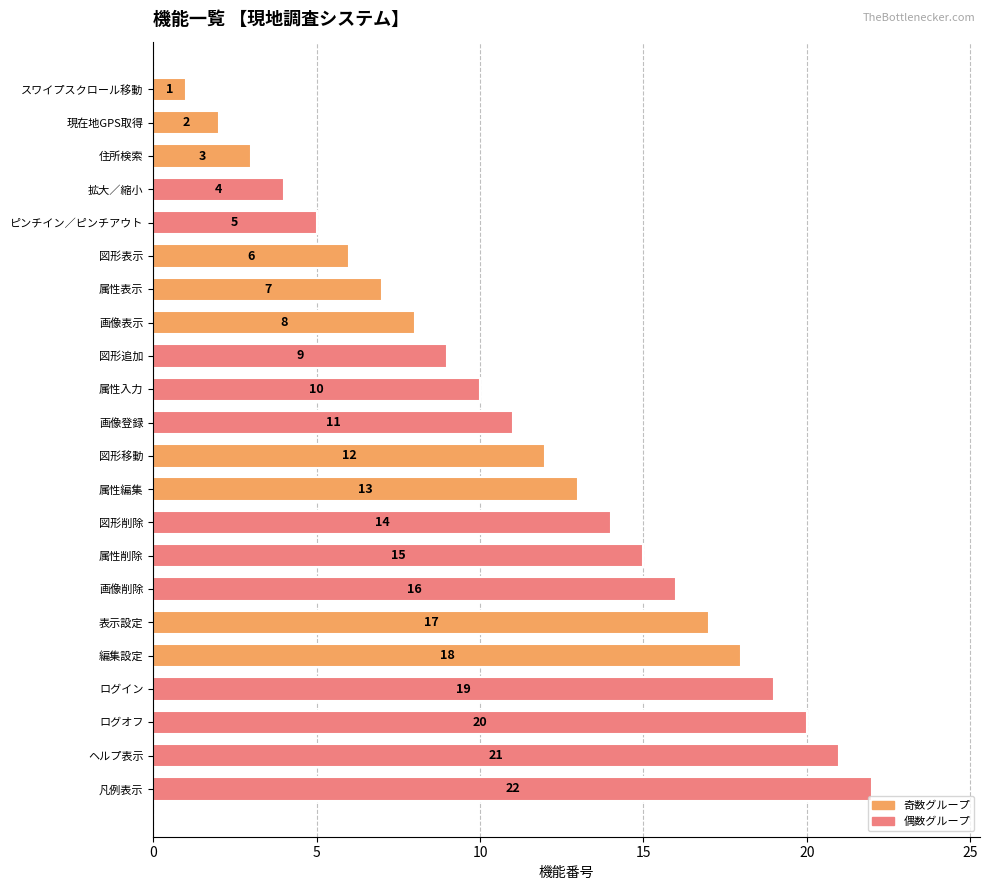

What is the difference between the maximum and minimum values?

21